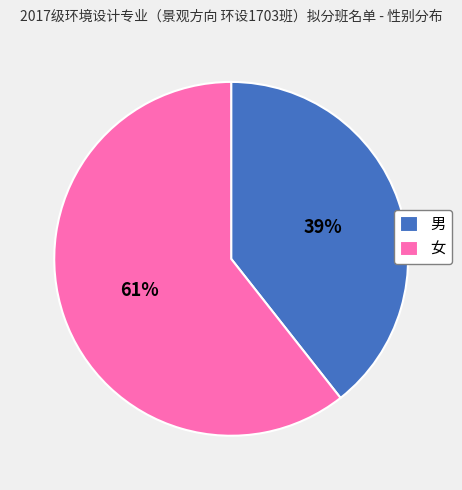

Count the number of slices in the pie.

2